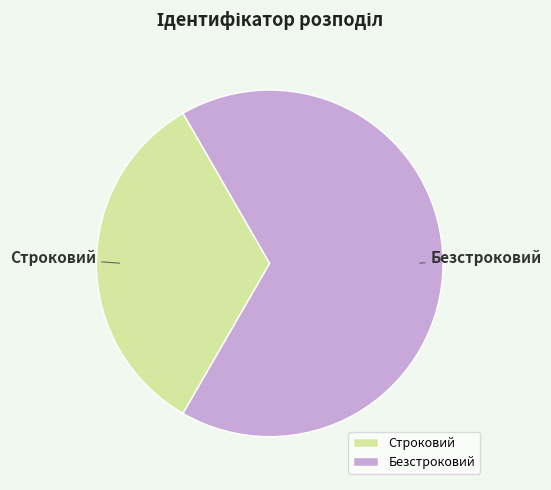

Does any single category account for the majority?

Yes